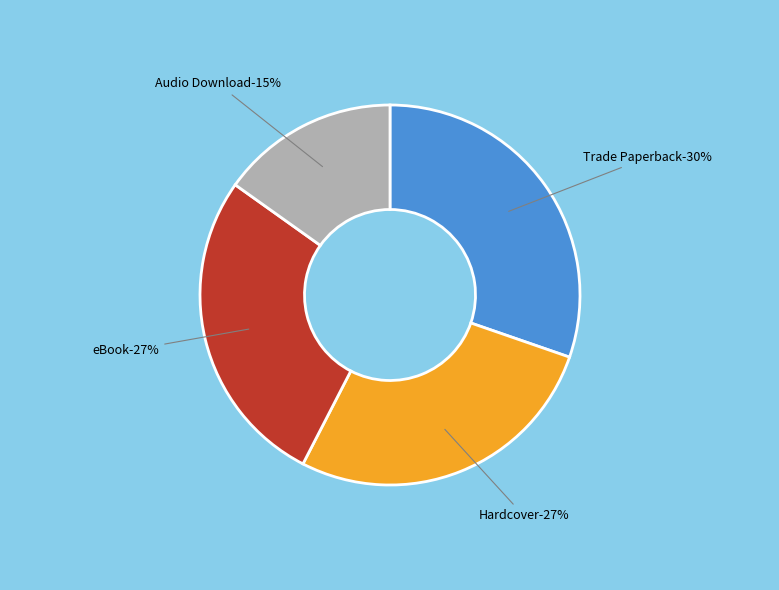

Is there a majority slice in this chart?

No